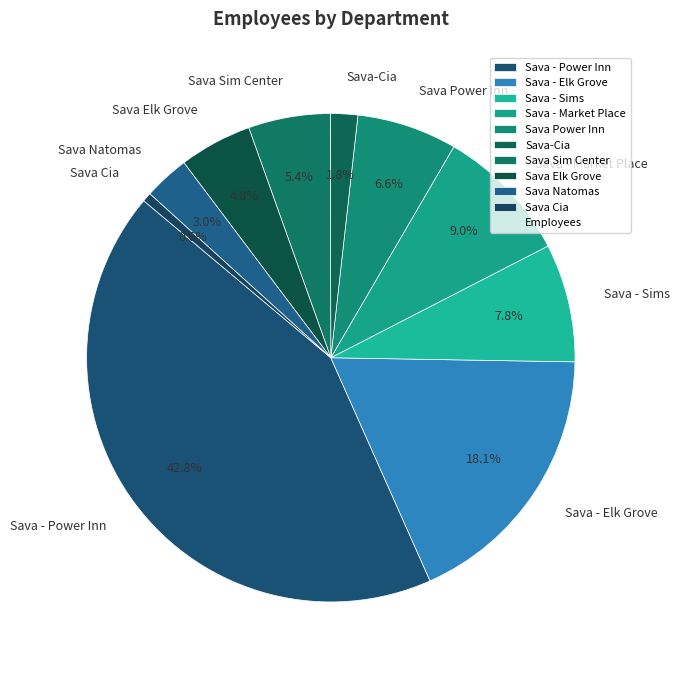

What percentage is NOT represented by Sava - Market Place?

91.0%